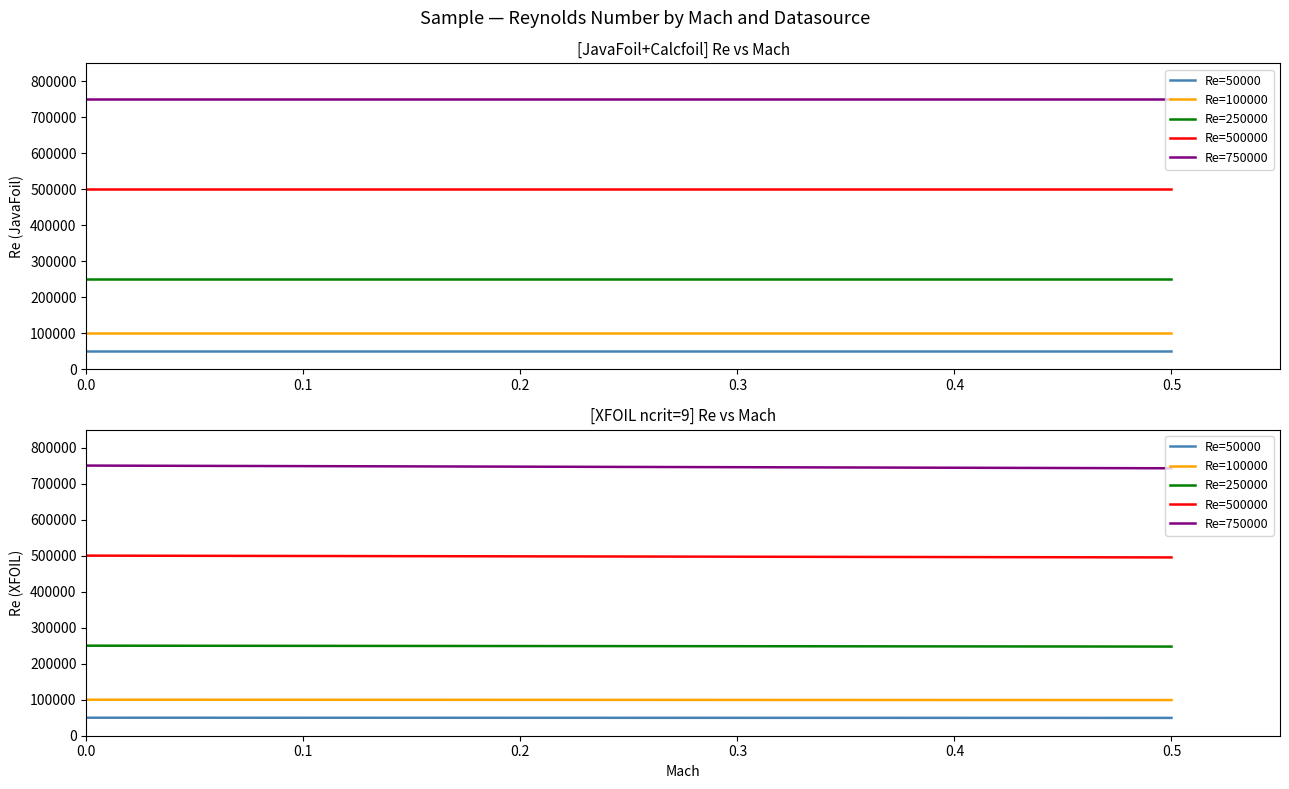

Reading left to right, list all the values displayed in this chart.

Re=50000: 50000	49900	49750	49500
Re=100000: 100000	99800	99500	99000
Re=250000: 250000	249500	248750	247500
Re=500000: 500000	499000	497500	495000
Re=750000: 750000	748500	746250	742500